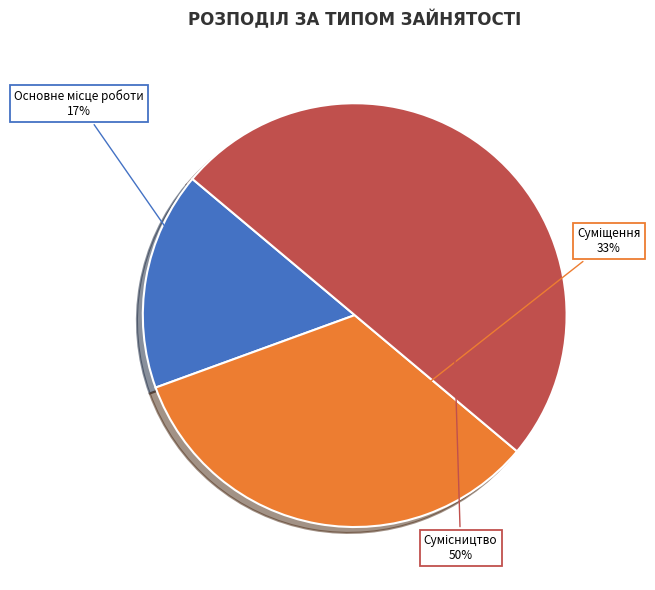

To the nearest percent, what is the average slice percentage?

33%